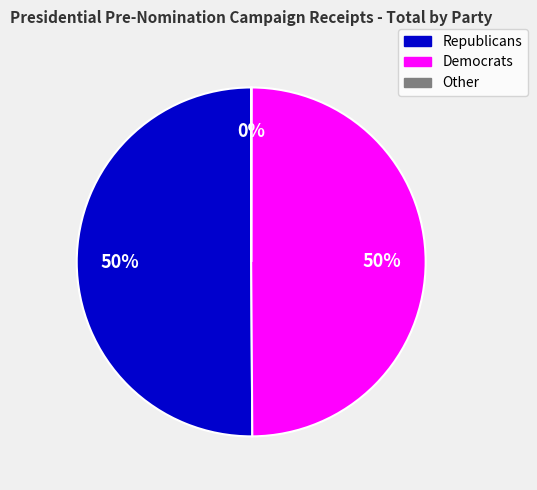

To the nearest percent, what percentage of the pie is Democrats?

50%